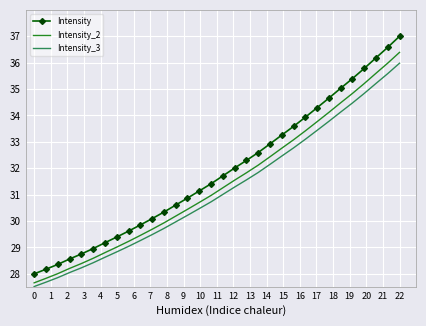

True or false: Intensity_2 and Intensity_3 cross at least once.

False